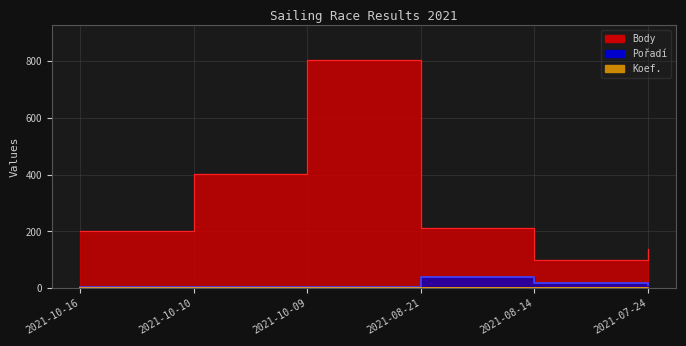

True or false: Koef. has a value of 1 at 2021-07-24.

False